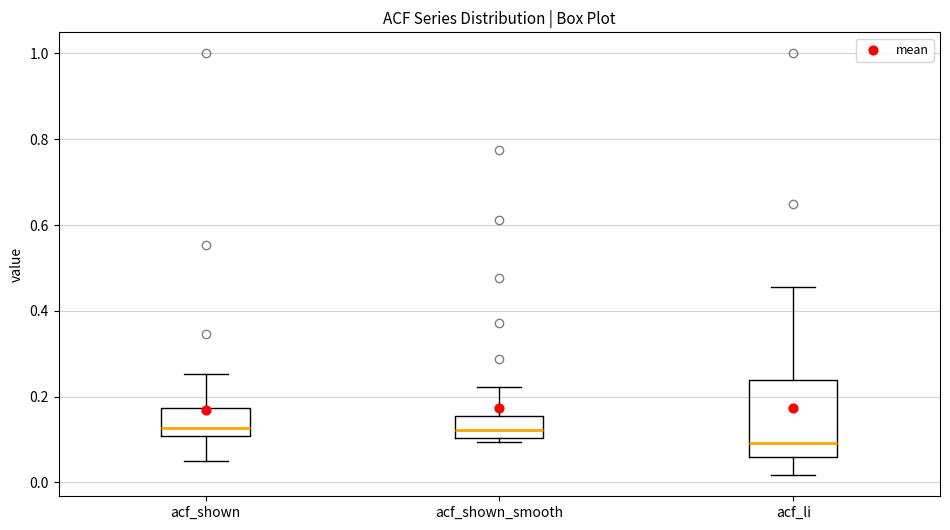

Where does the median line of the box for acf_shown_smooth sit on the y-axis? The values are not printed on the chart, so give them approximately, as read against the axis.

0.12